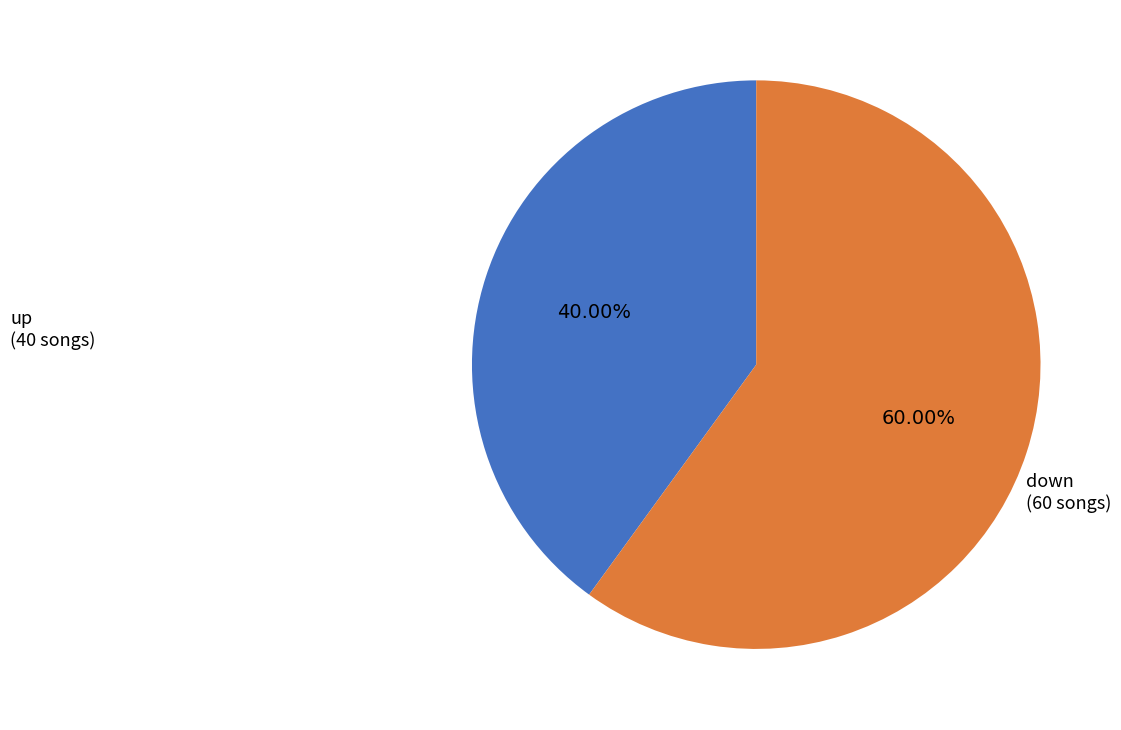

Which category has the smallest portion of the pie?

up